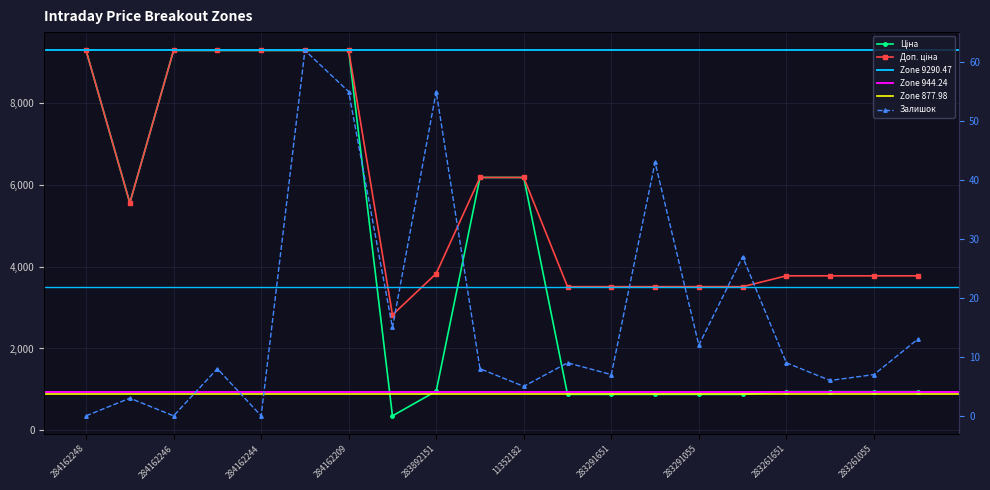

The value of Ціна at 11352184 is 2827.3. True or false?

False